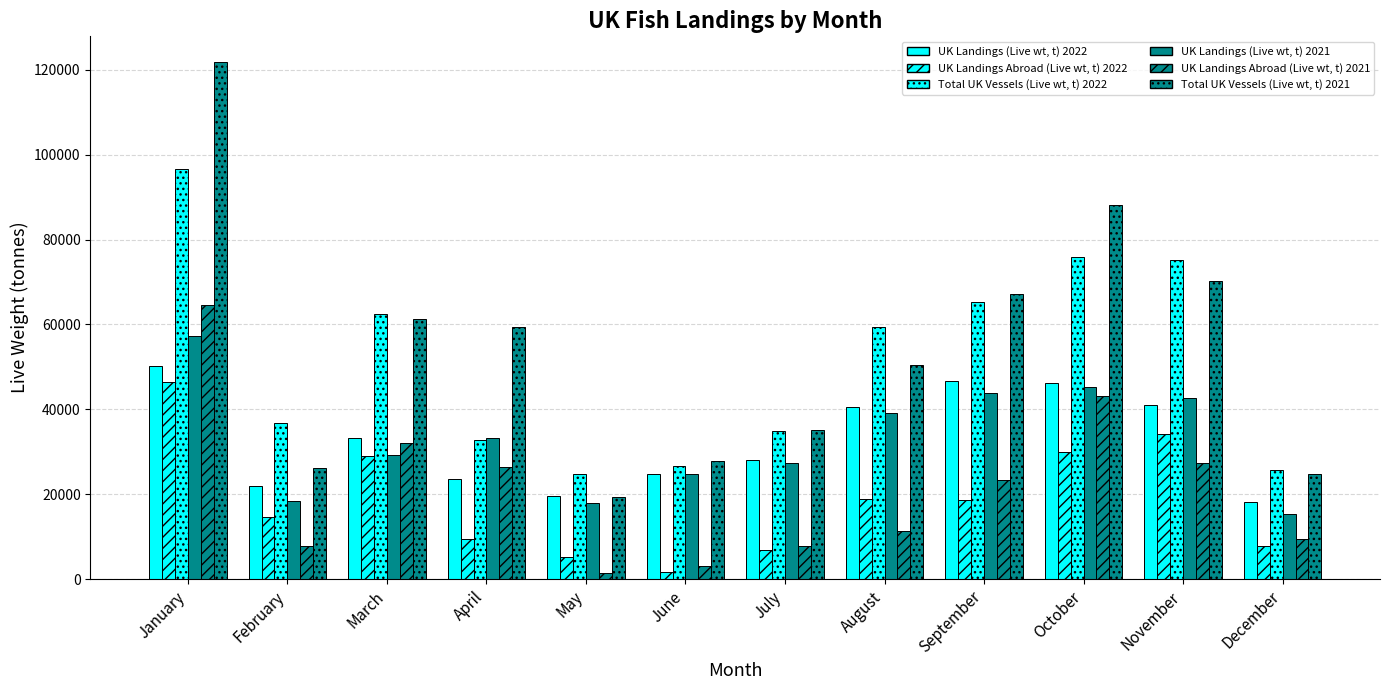

What value does the Total UK Vessels (Live wt, t) 2022 series have at April?

32812.0